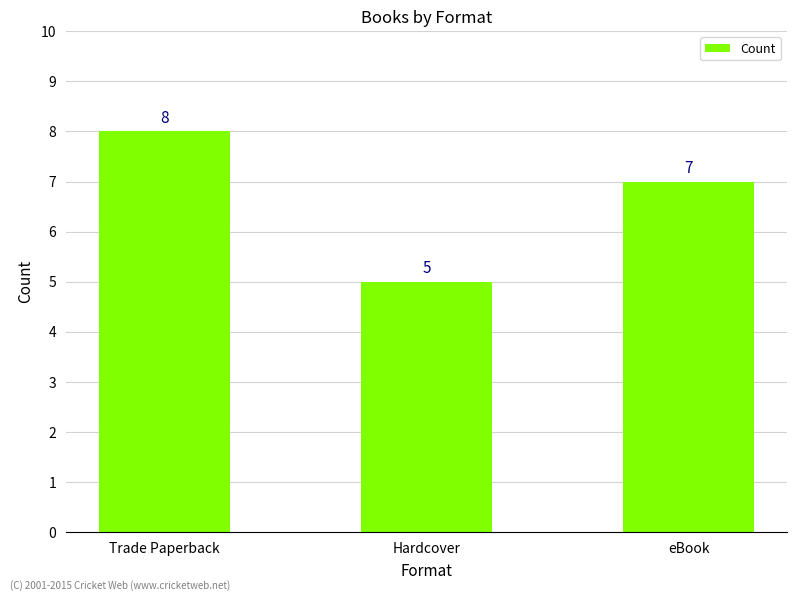

What is the label of the 2nd bar from the right?

Hardcover